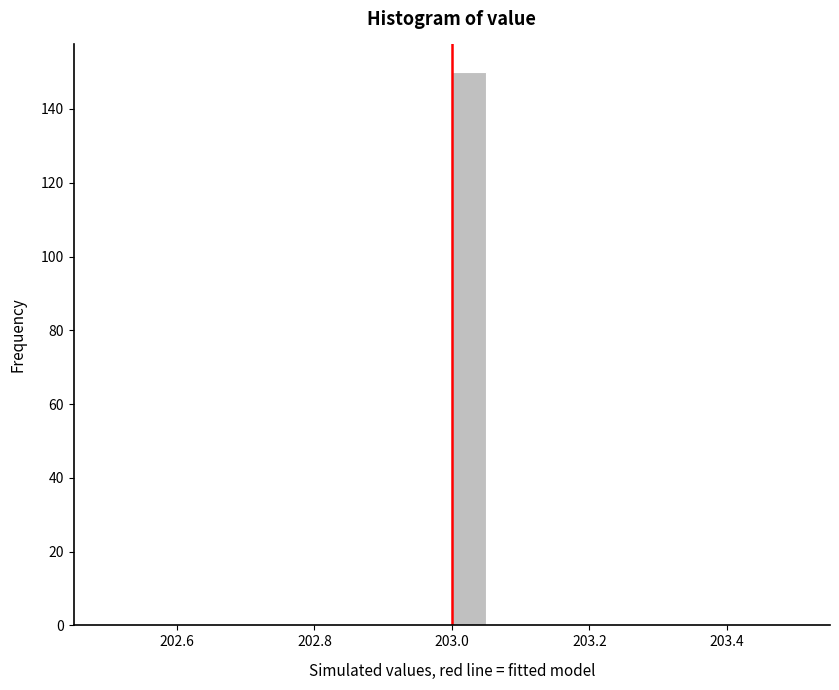

Read against the x-axis, roughly where is the centre of the tallest bar?

203.02